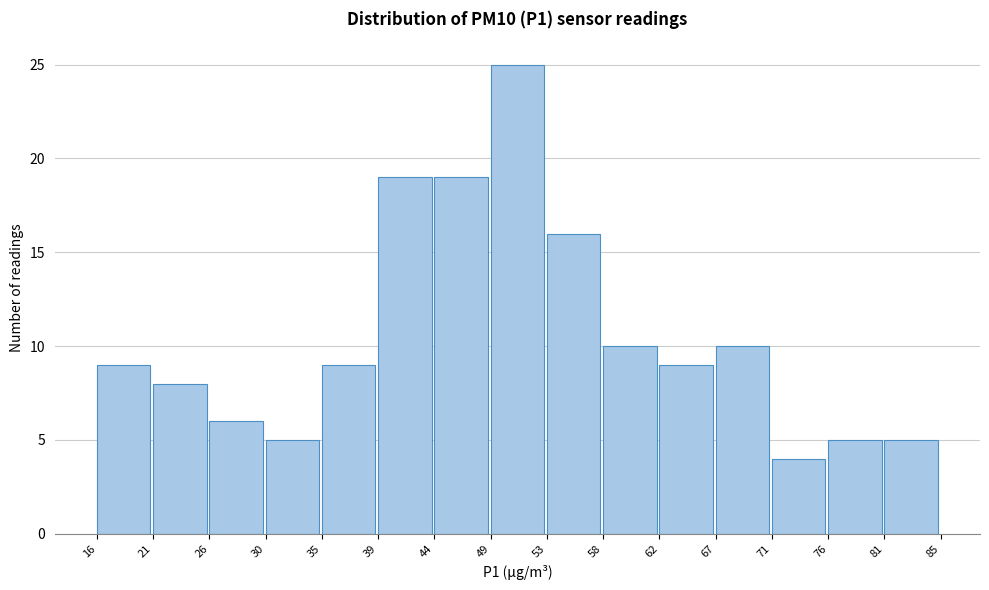

Reading left to right, transcribe this chart: for each bar, give the range it covers on the x-axis and its height. The values are not printed on the chart, so give them approximately, as read against the axis.

16 to 21: 9
21 to 26: 8
26 to 30: 6
30 to 35: 5
35 to 39: 9
39 to 44: 19
44 to 49: 19
49 to 53: 25
53 to 58: 16
58 to 62: 10
62 to 67: 9
67 to 71: 10
71 to 76: 4
76 to 81: 5
81 to 85: 5